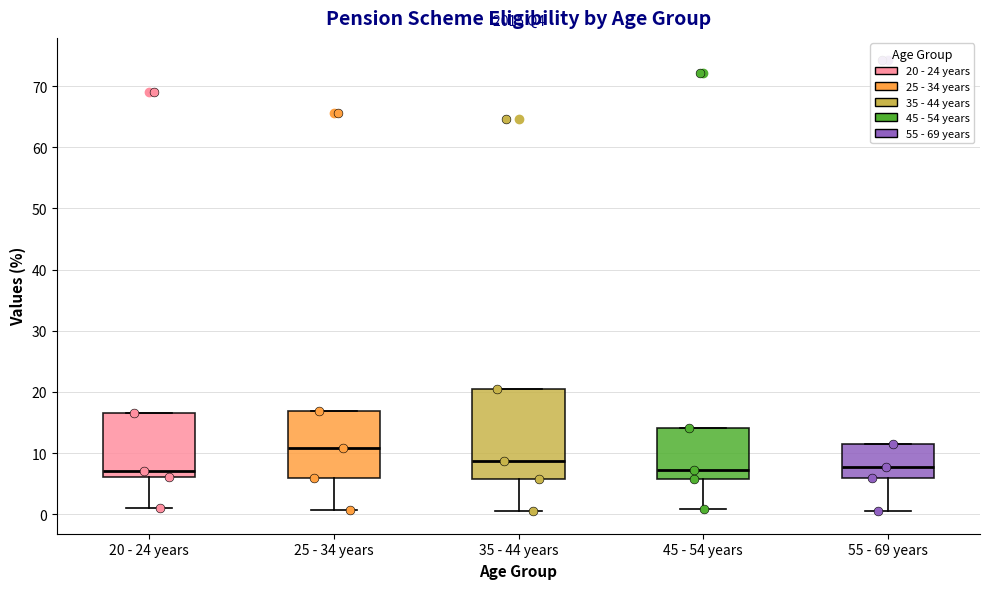

Comparing the boxes themselves (not the whiskers), which one is the tallest?

35 - 44 years